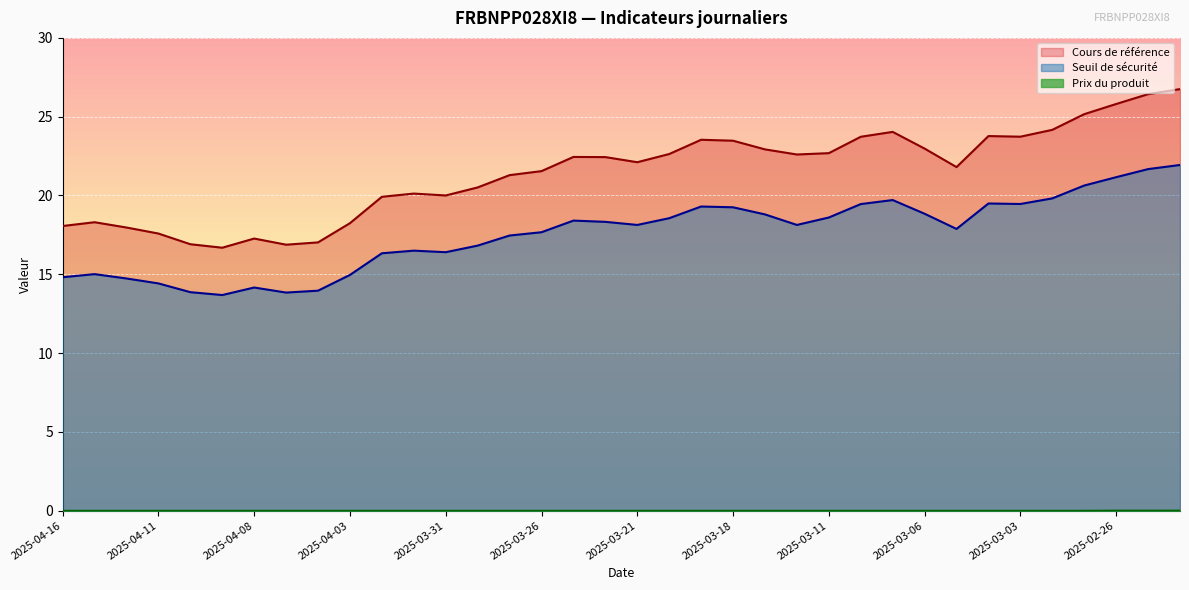

What is the label of the 4th point from the right?

2025-02-27